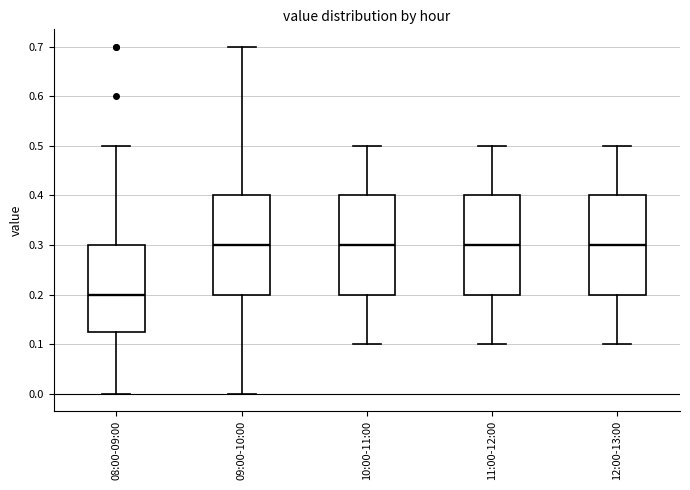

Where is the lower edge of the box for 09:00-10:00 on the y-axis? The values are not printed on the chart, so give them approximately, as read against the axis.

0.20